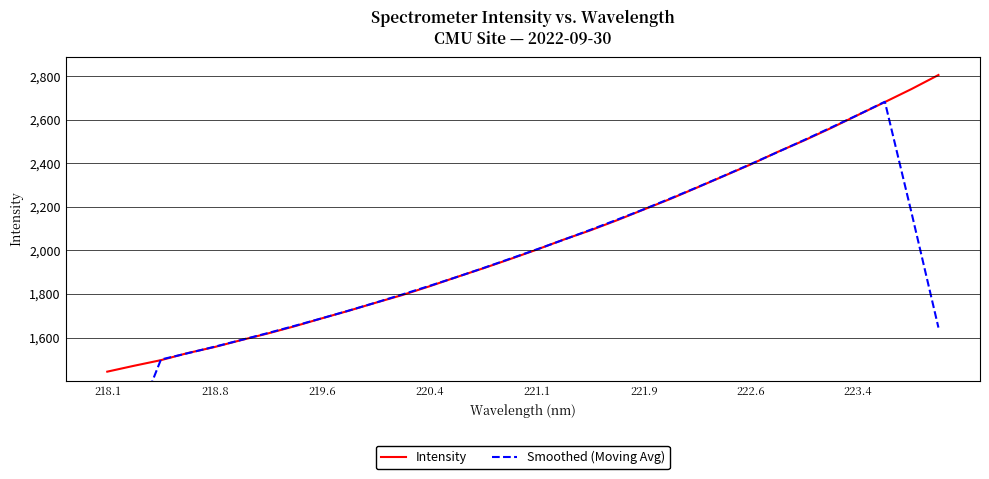

True or false: Intensity and Smoothed (Moving Avg) cross at least once.

True